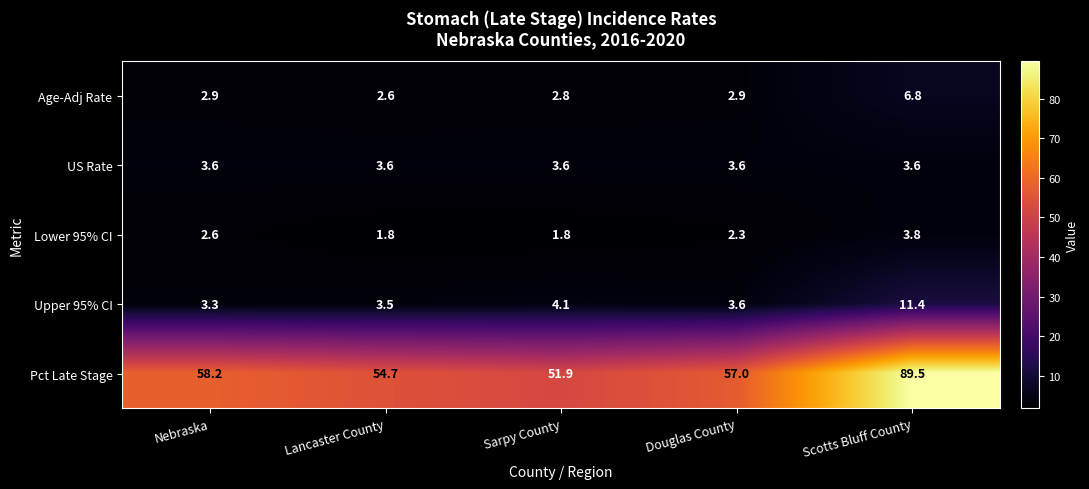

What is the total value across all series at Douglas County?

69.4